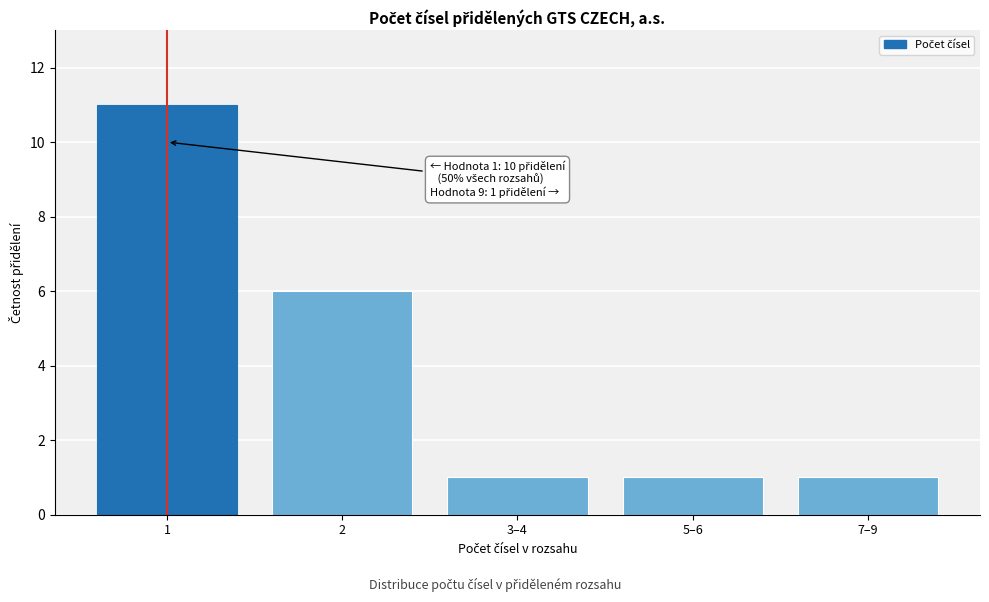

Reading left to right, extract all data points from this chart.

11	6	1	1	1